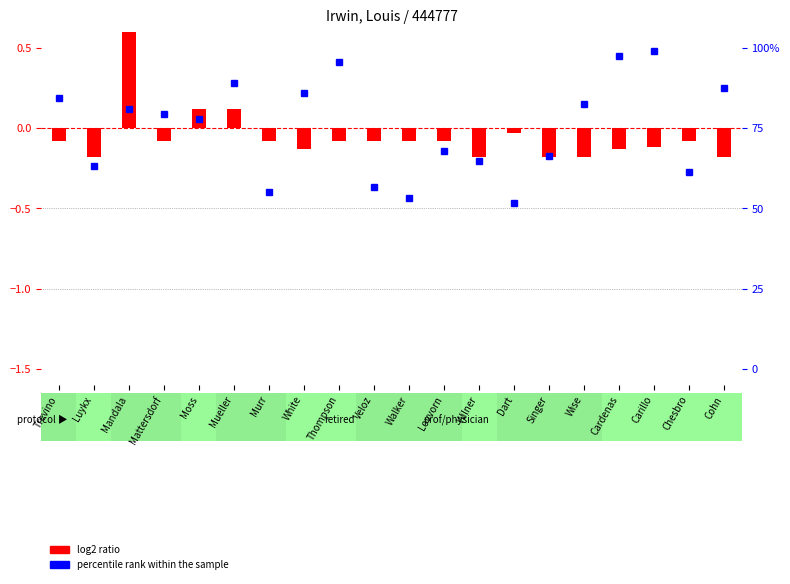

What position from the right is Luykx?

19